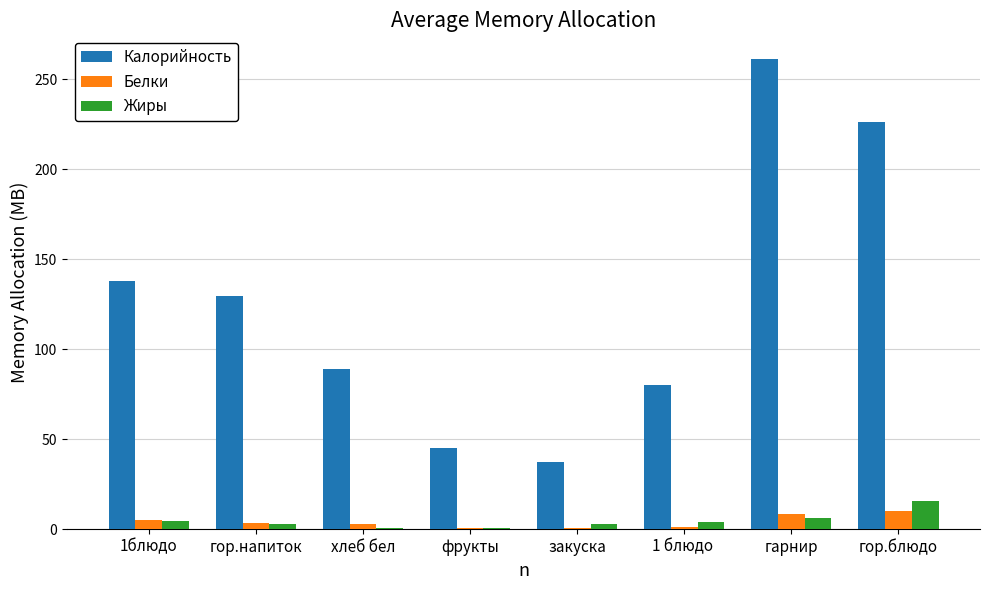

What value does the Белки series have at гарнир?

8.6